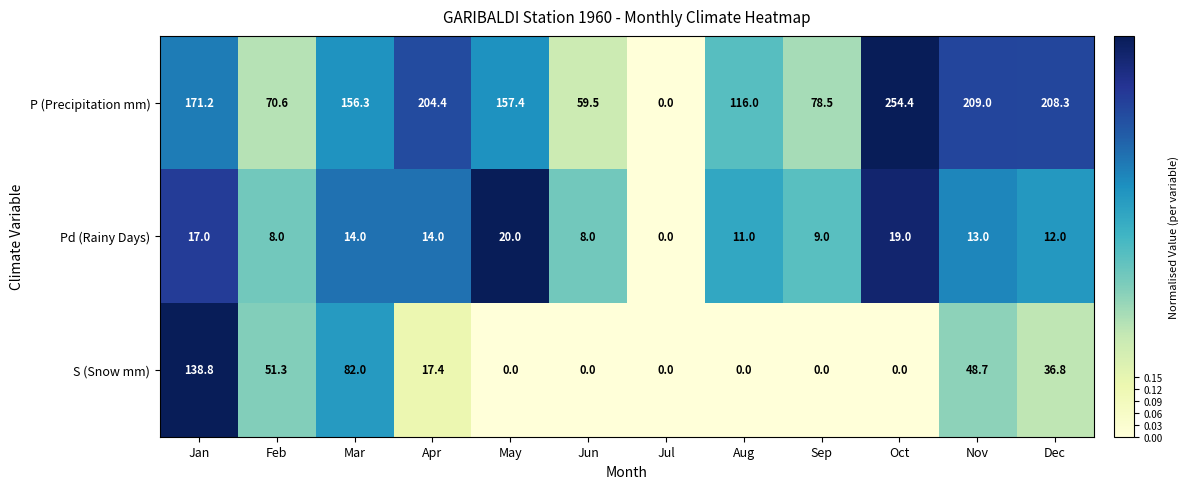

At which label does P (Precipitation mm) first exceed 157?

Jan